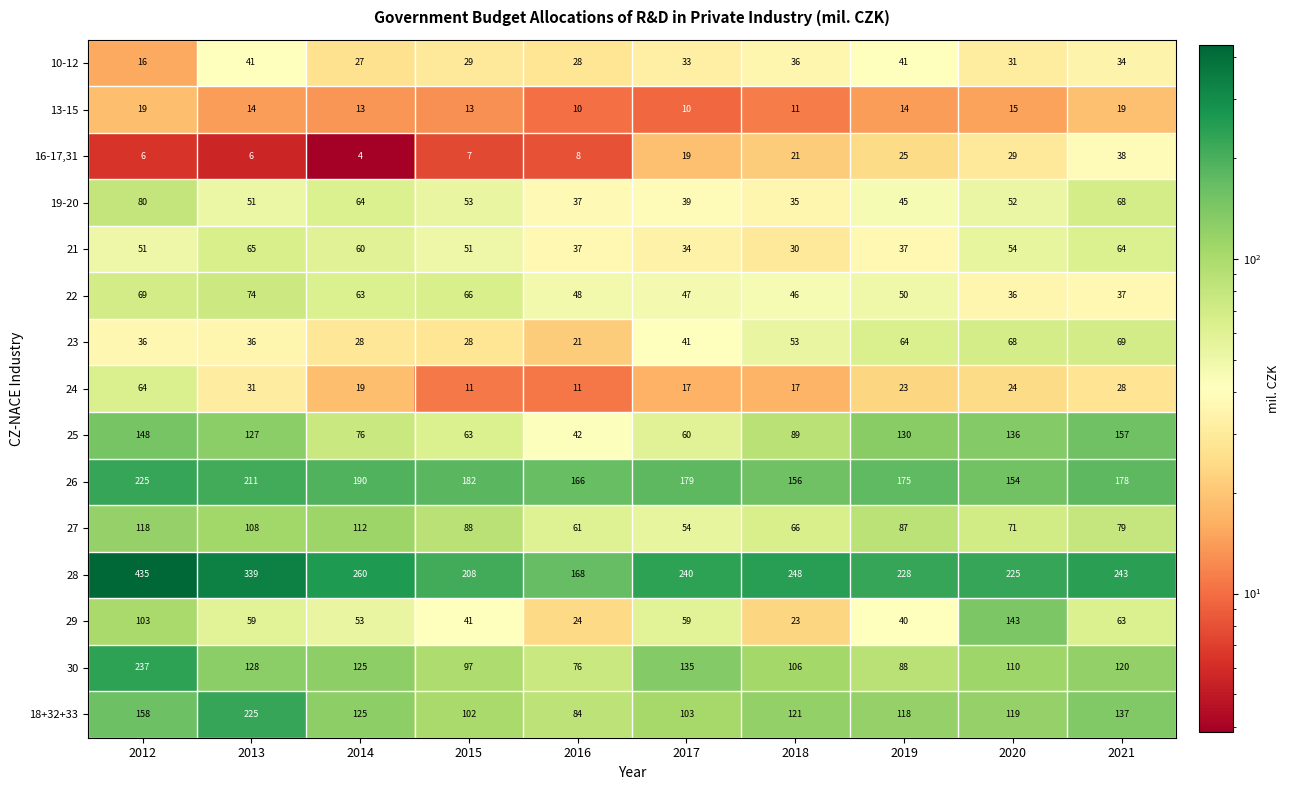

Where does the 18+32+33 series first go above 121?

2012